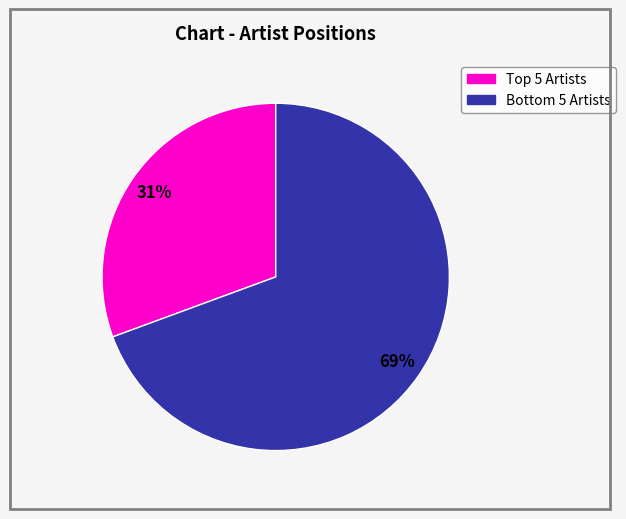

To the nearest percent, what is the average slice percentage?

50%